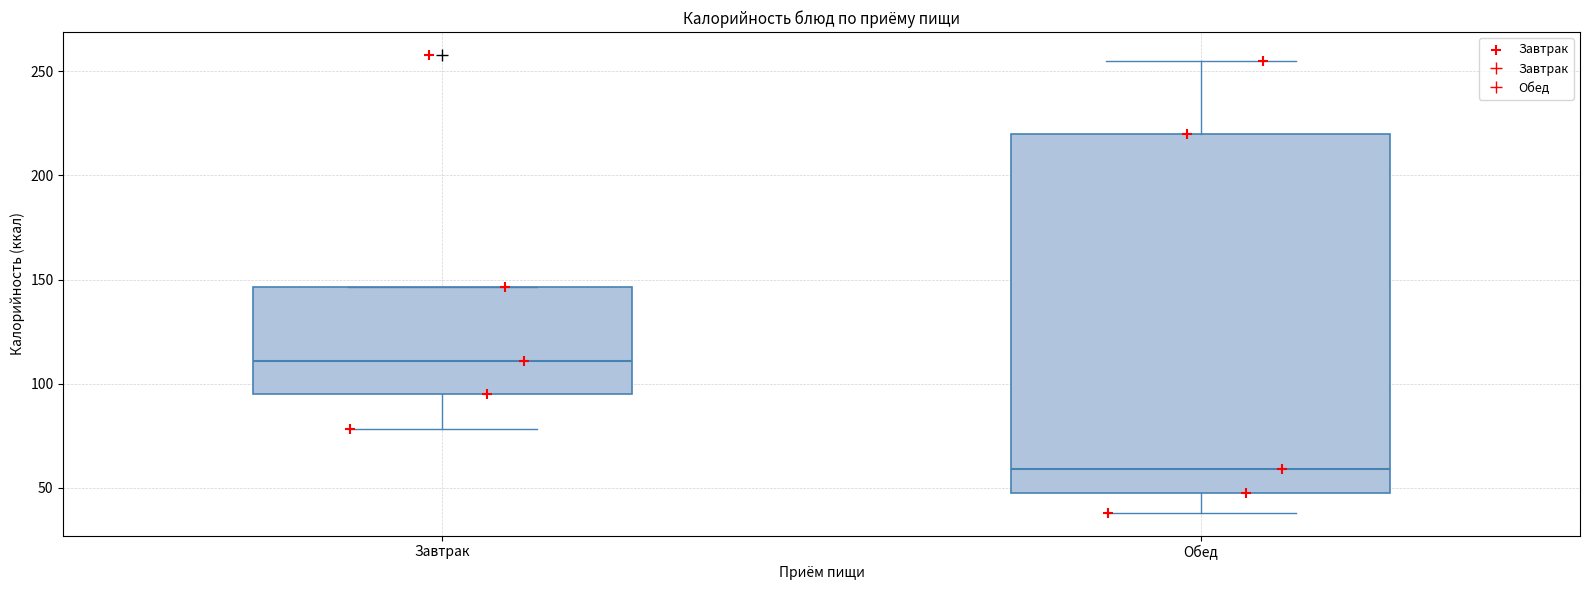

Where is the upper edge of the box for Обед on the y-axis? The values are not printed on the chart, so give them approximately, as read against the axis.

220